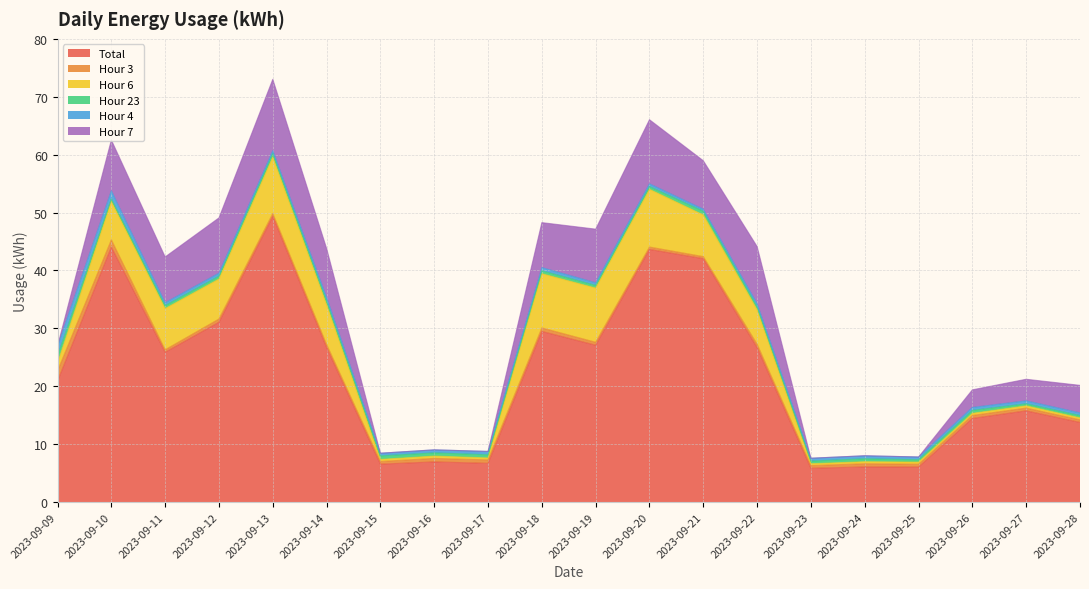

How many lines are shown in the chart?

6